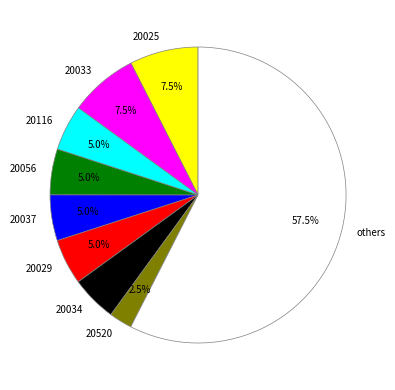

Does others account for over 50% of the chart?

Yes